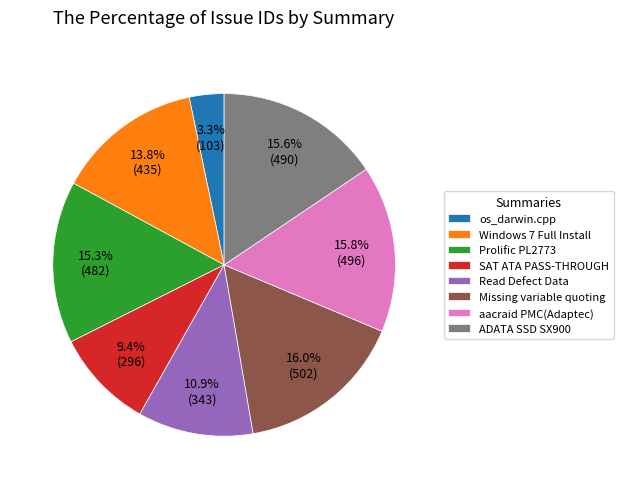

Which slice is the smallest?

os_darwin.cpp